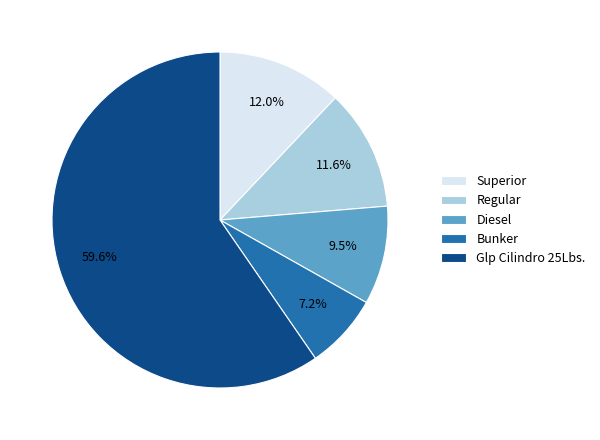

Does any single category account for the majority?

Yes